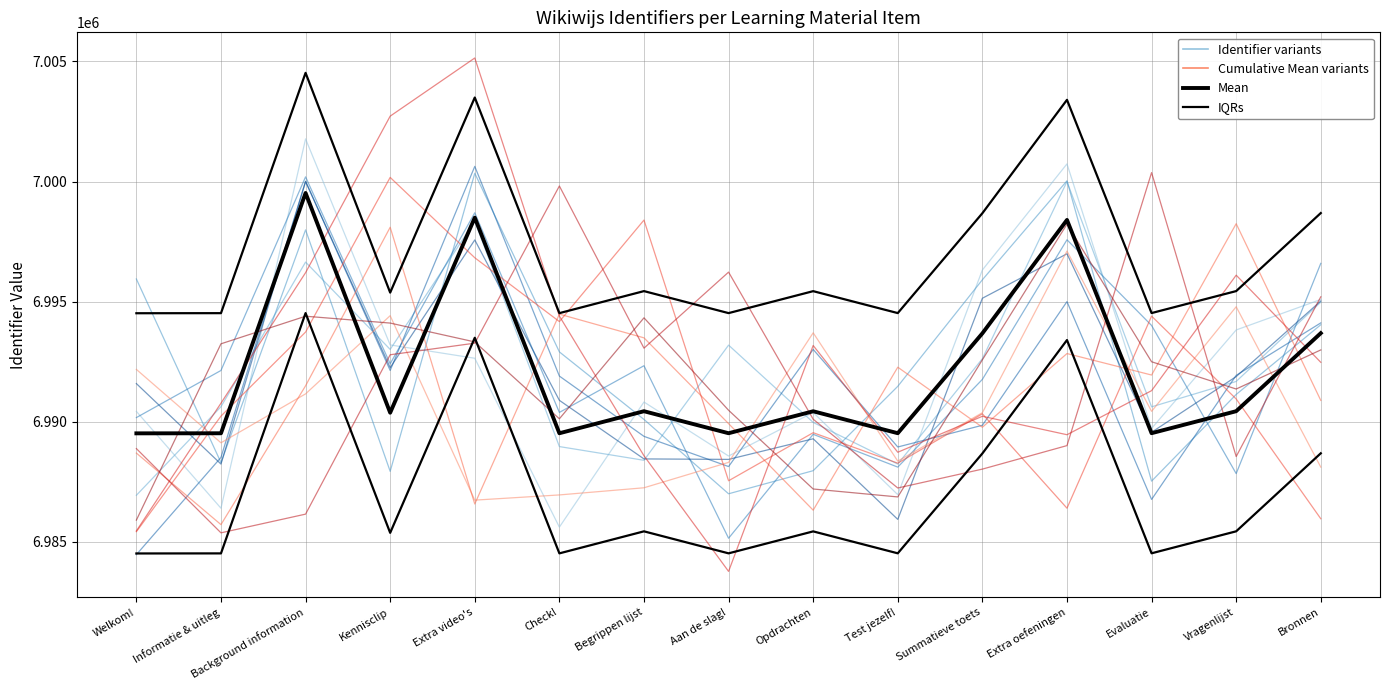

Is it true that IQRs equals 6995442.0 at Begrippen lijst?

True